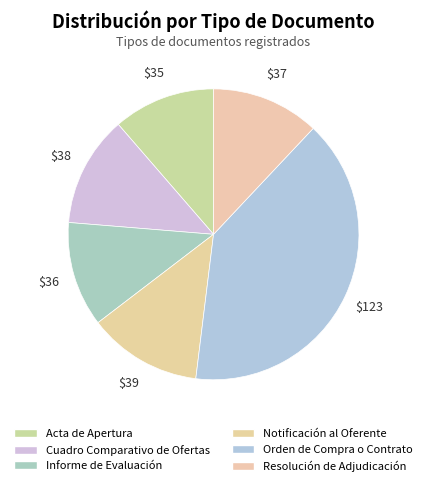

How many segments does this pie chart have?

6